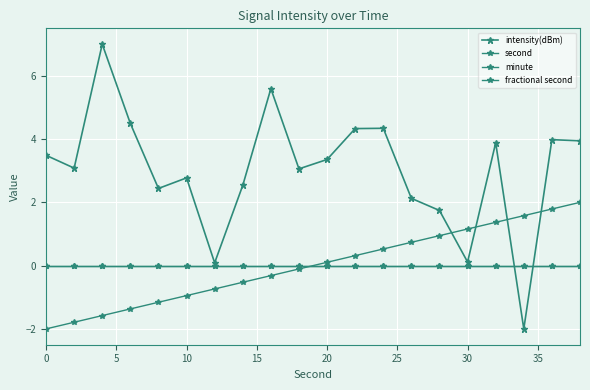

Is this an area chart (filled region under the line)?

No